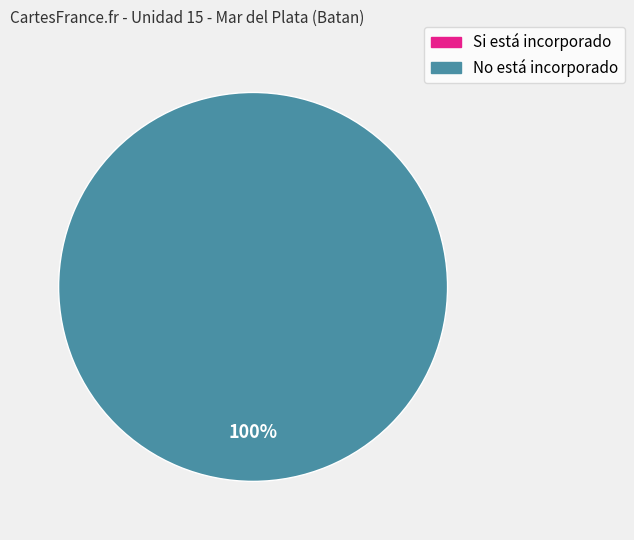

Rank the categories by value from lowest to highest.

Si está incorporado, No está incorporado